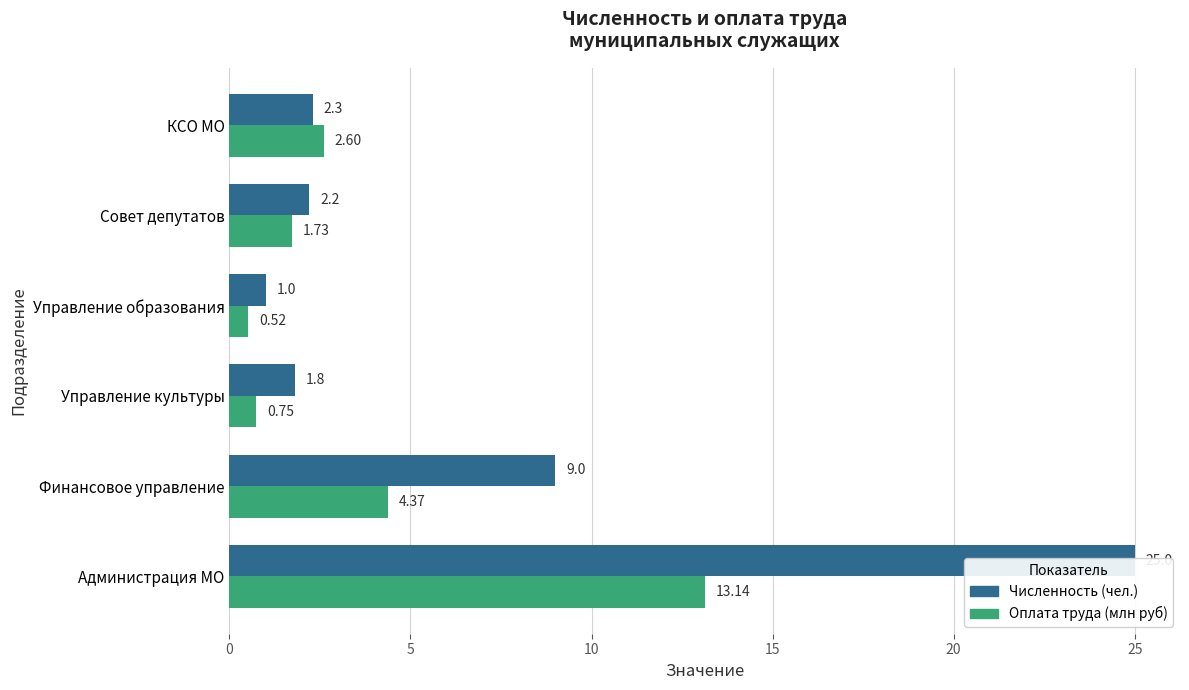

Count the number of data series in this chart.

2